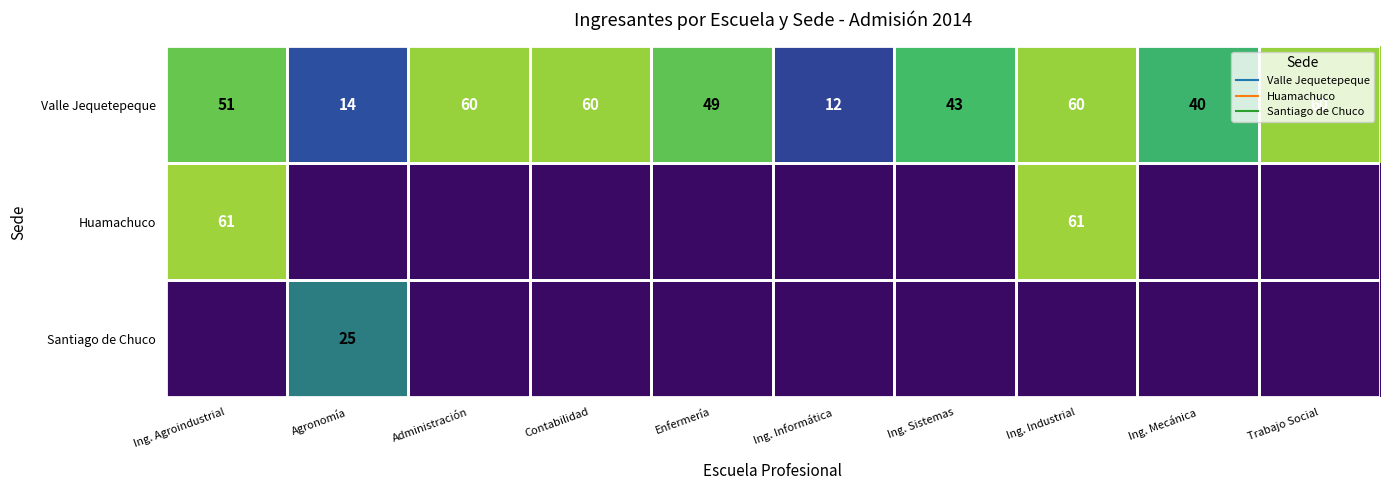

Which series has the largest total across all categories?

Valle Jequetepeque